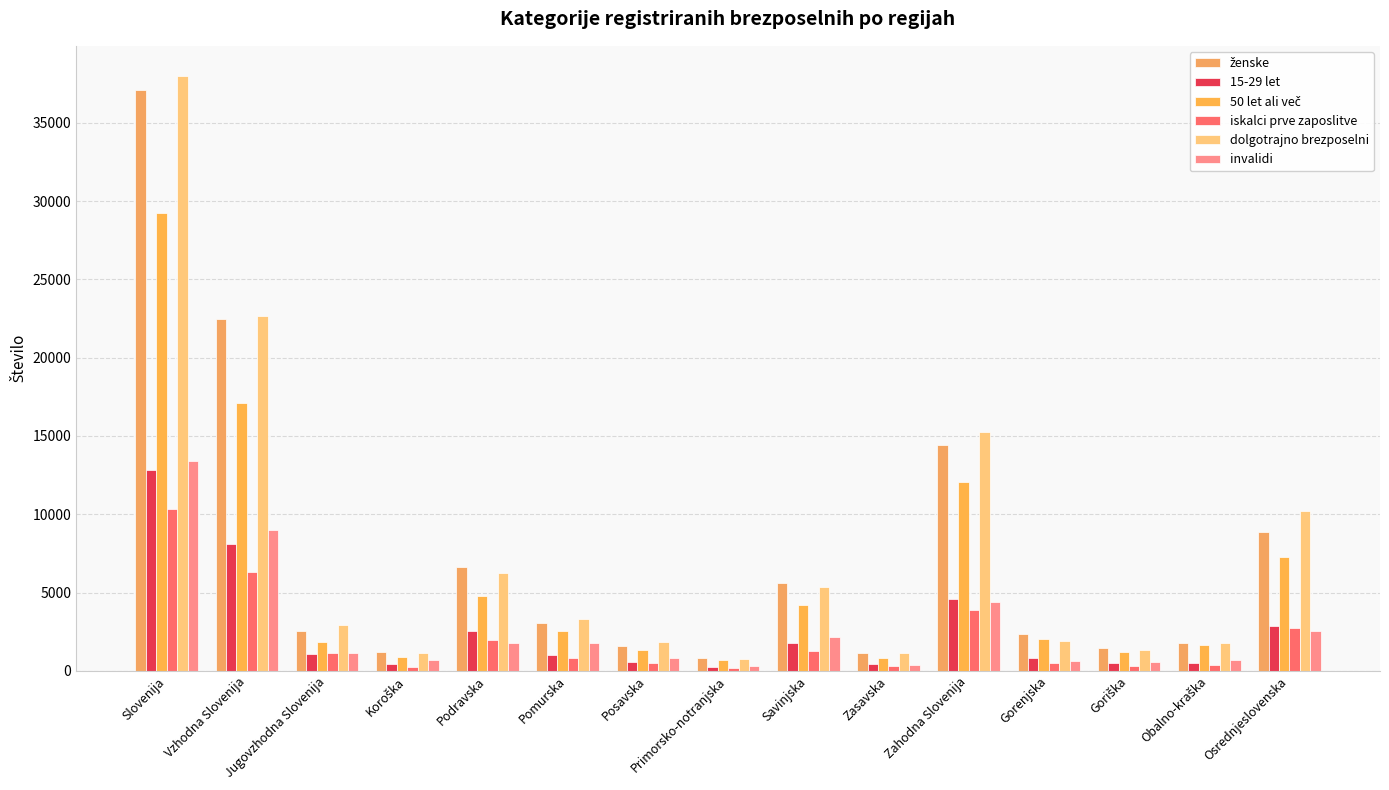

At how many categories does at least one series exceed 24785?

1